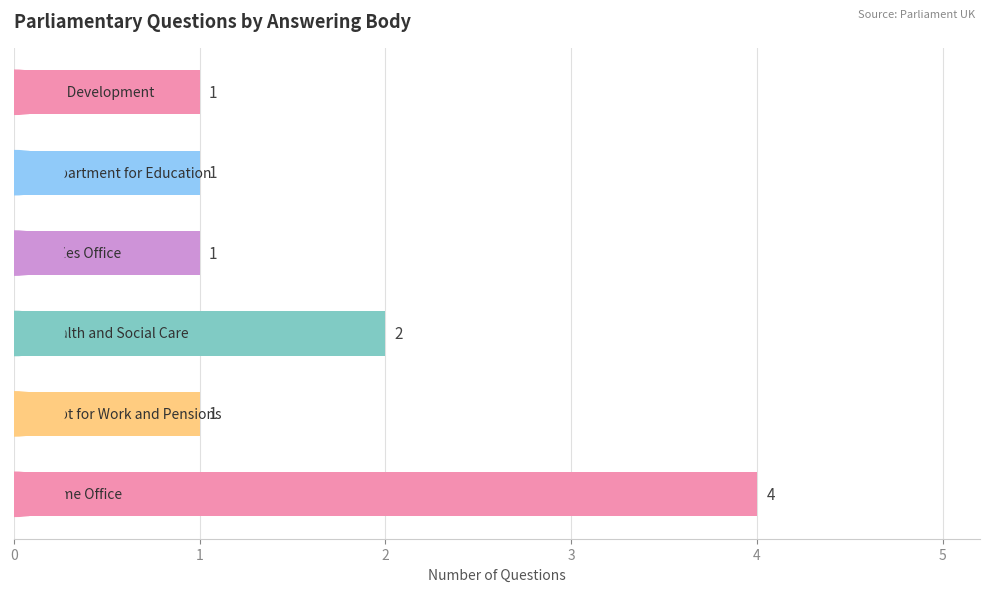

Does the chart contain stacked bars?

No